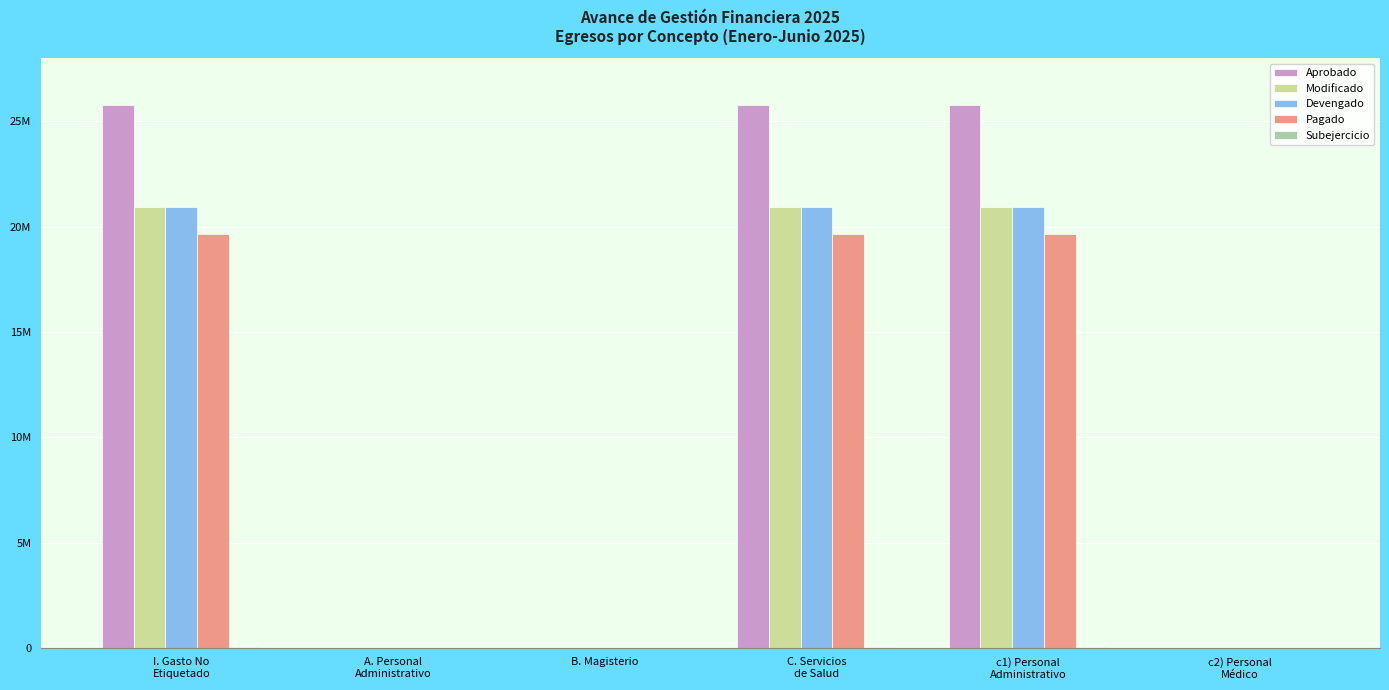

Does the chart contain stacked bars?

No